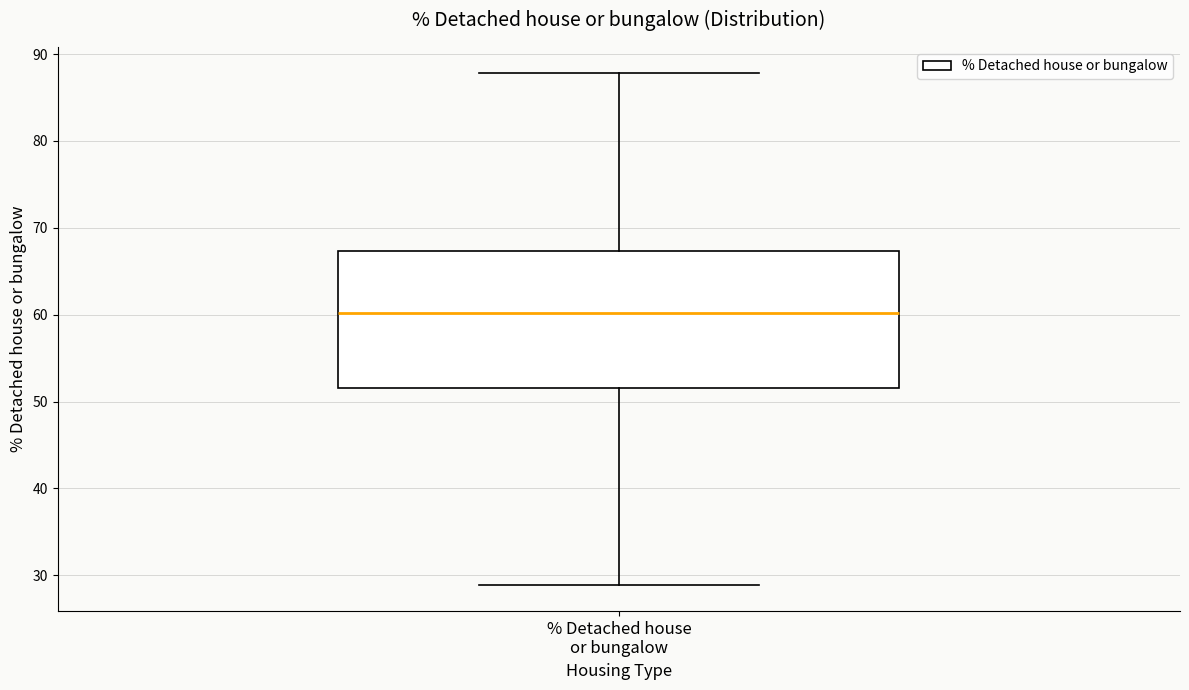

Read this box plot against the y-axis: the position of the median line, the range covered by the box, and the ends of both whiskers. The values are not printed on the chart, so give them approximately, as read against the axis.

median 60, box 52 to 67, whiskers 29 to 88